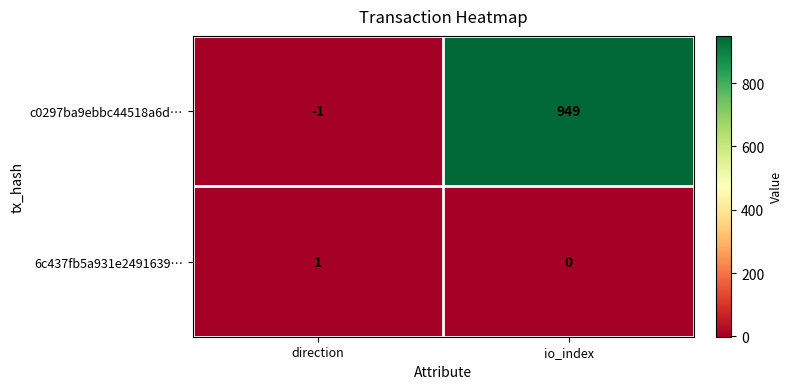

What is the smallest value displayed?

-1